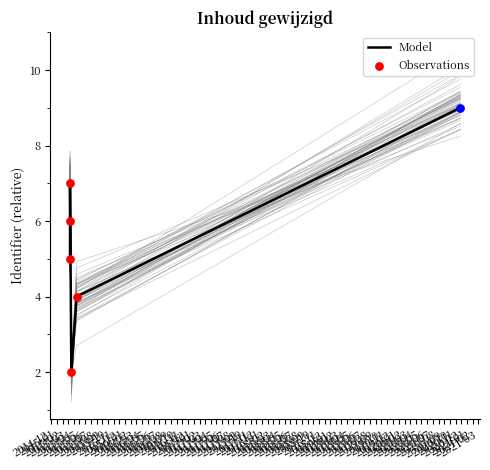

Is the value of Observations at 2015-03-12 greater than the value of Model at 2020-11-26?

No